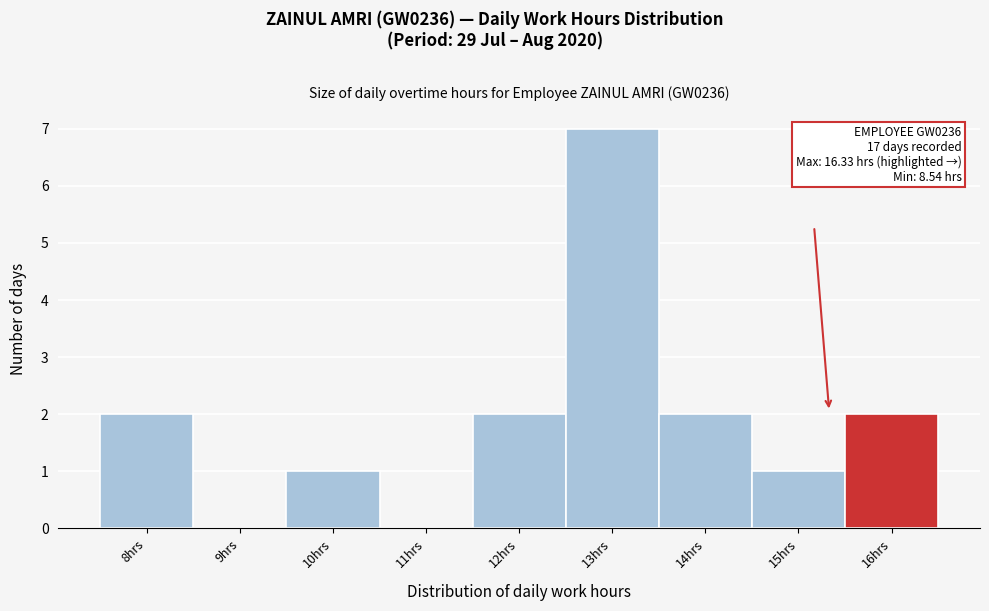

Reading left to right, list all the values displayed in this chart.

8hrs=2	9hrs=0	10hrs=1	11hrs=0	12hrs=2	13hrs=7	14hrs=2	15hrs=1	16hrs=2